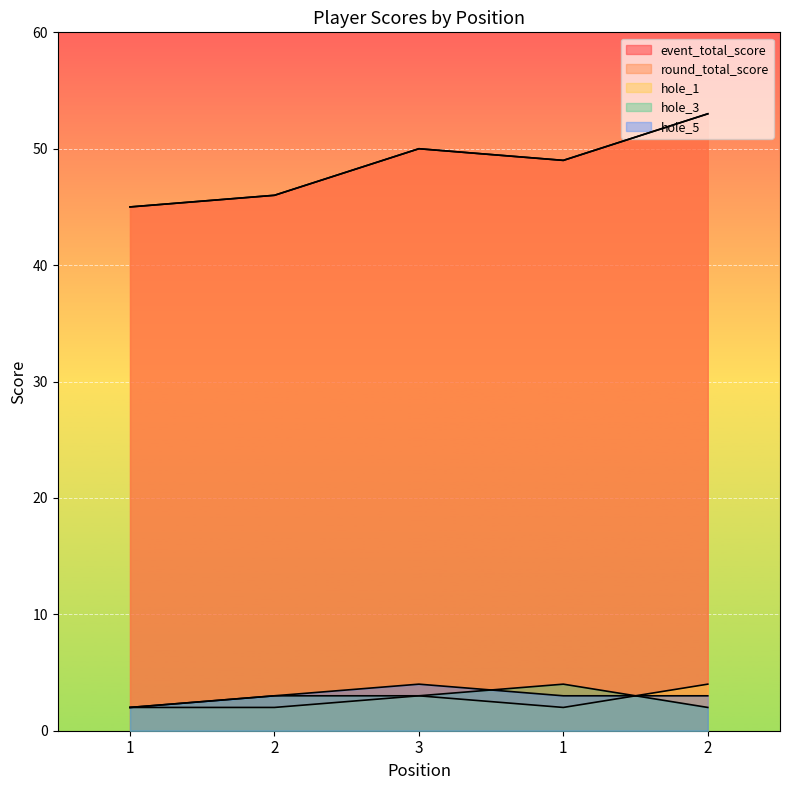

Does the chart display data point markers on the line(s)?

No